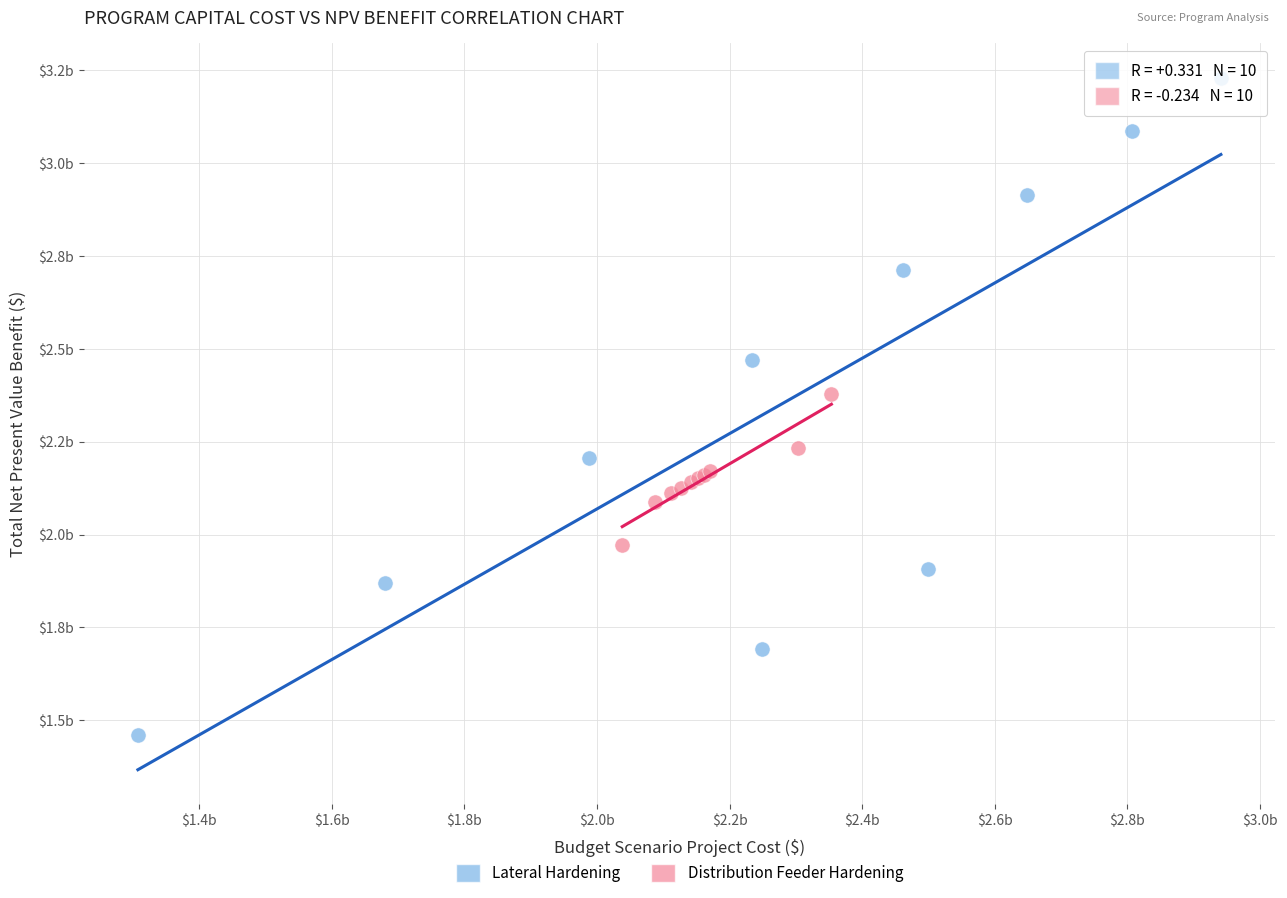

Which series has the largest Y range (max minus min)?

Lateral Hardening